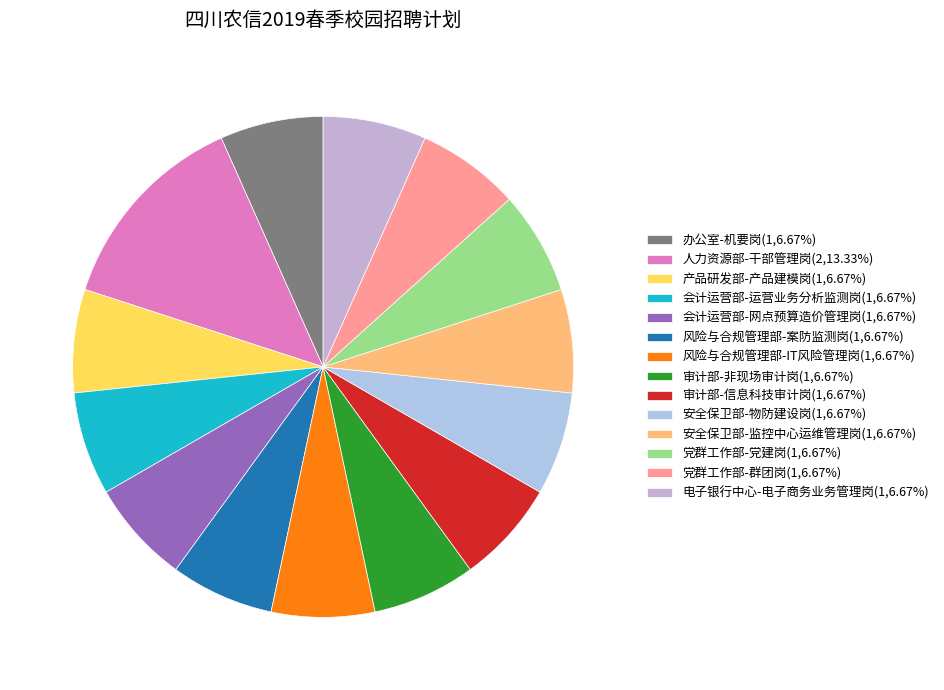

Rank the categories by value from lowest to highest.

办公室-机要岗, 产品研发部-产品建模岗, 会计运营部-运营业务分析监测岗, 会计运营部-网点预算造价管理岗, 风险与合规管理部-案防监测岗, 风险与合规管理部-IT风险管理岗, 审计部-非现场审计岗, 审计部-信息科技审计岗, 安全保卫部-物防建设岗, 安全保卫部-监控中心运维管理岗, 党群工作部-党建岗, 党群工作部-群团岗, 电子银行中心-电子商务业务管理岗, 人力资源部-干部管理岗